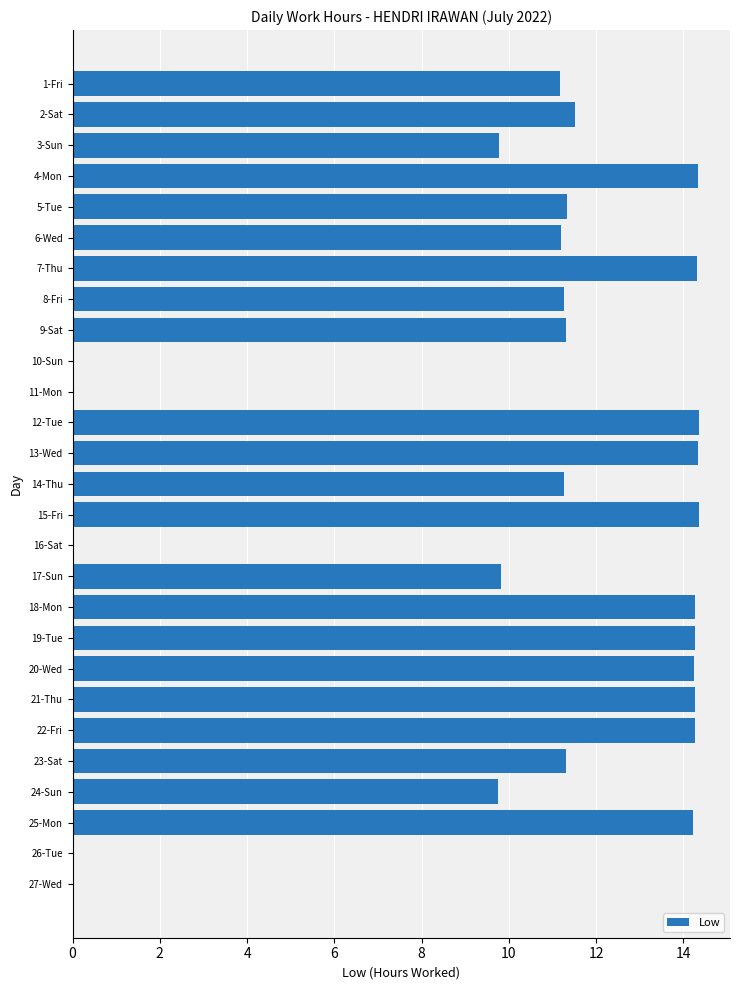

Does the chart contain stacked bars?

No